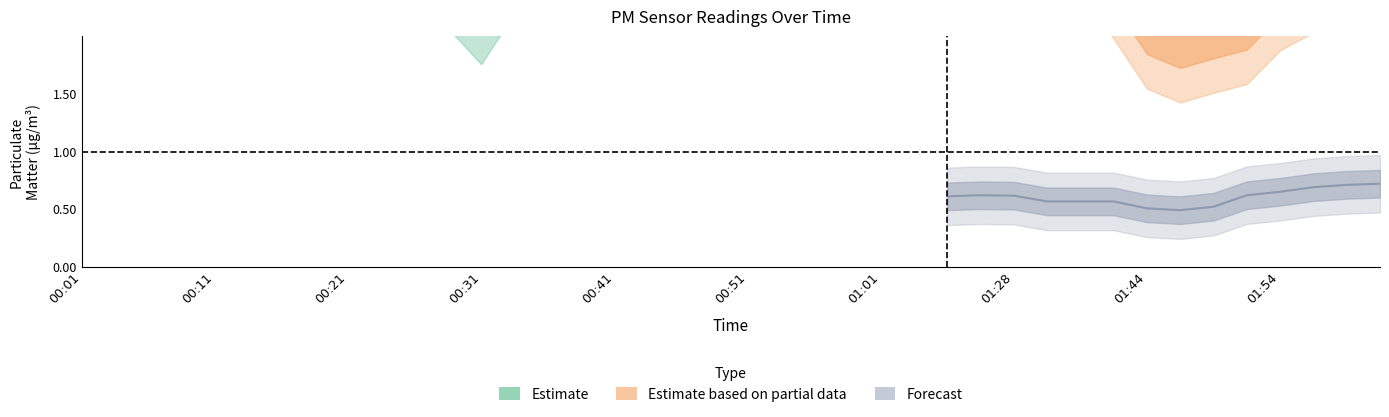

What is the total value across all series at 00:33?

3.3